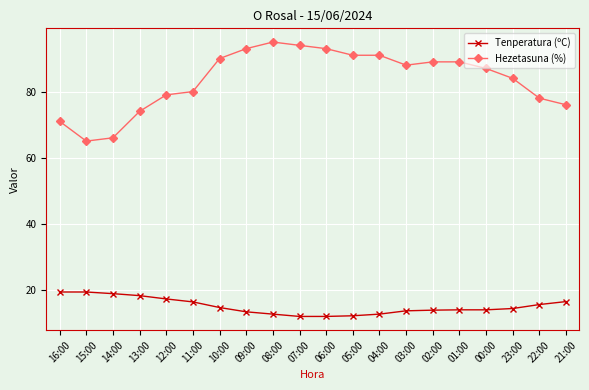

The Hezetasuna (%) series shows 80.0 at 11:00. True or false?

True